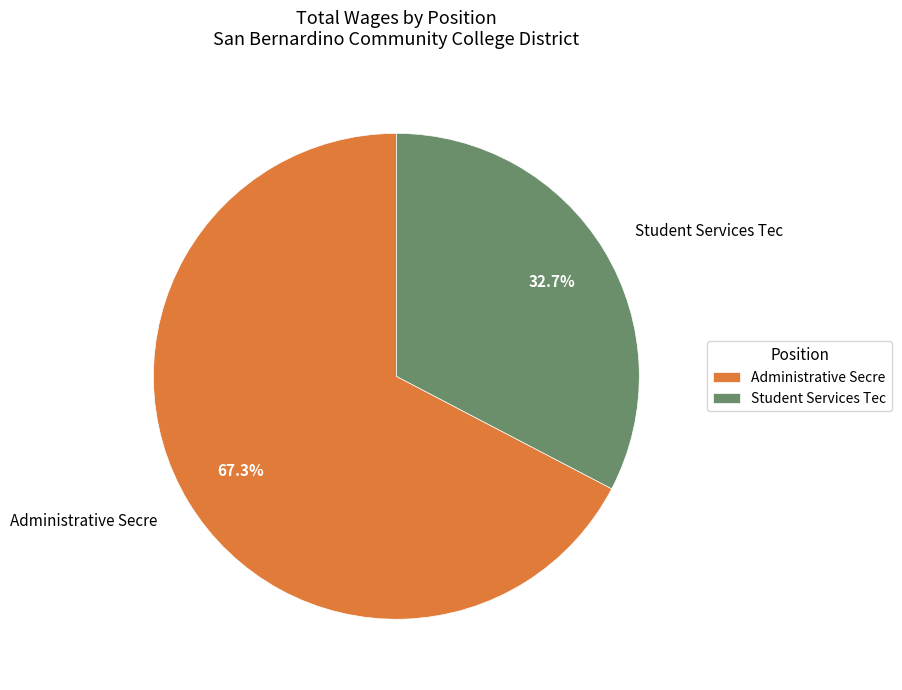

To the nearest percent, what portion does Student Services Tec represent?

33%